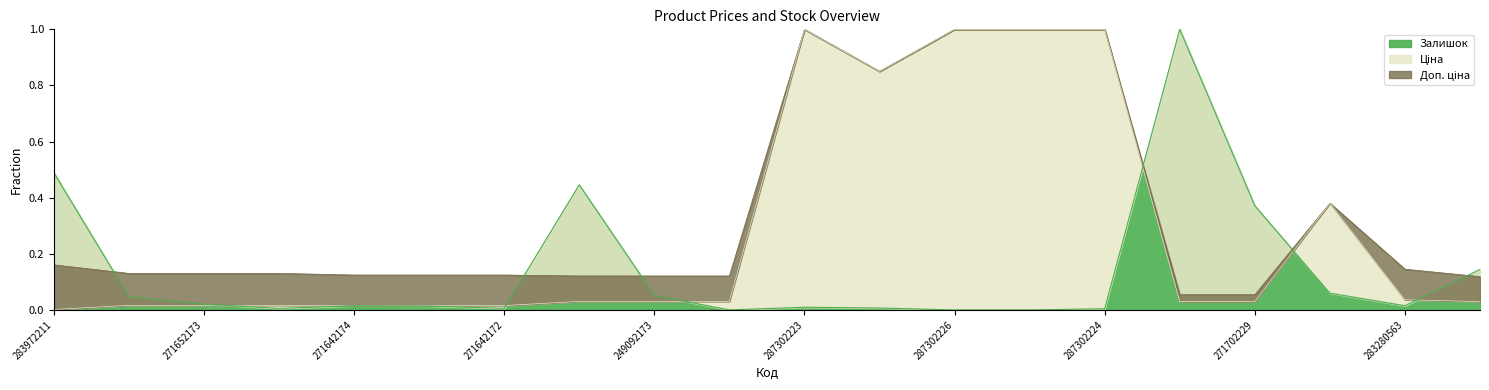

Rank the series by their maximum value, from lowest to highest.

Ціна, Доп. ціна, Залишок